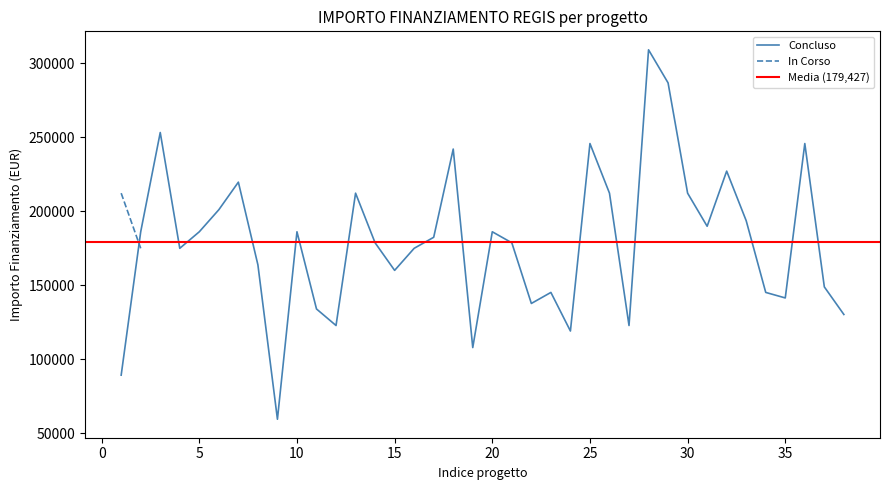

How many data points are above 182564?

19